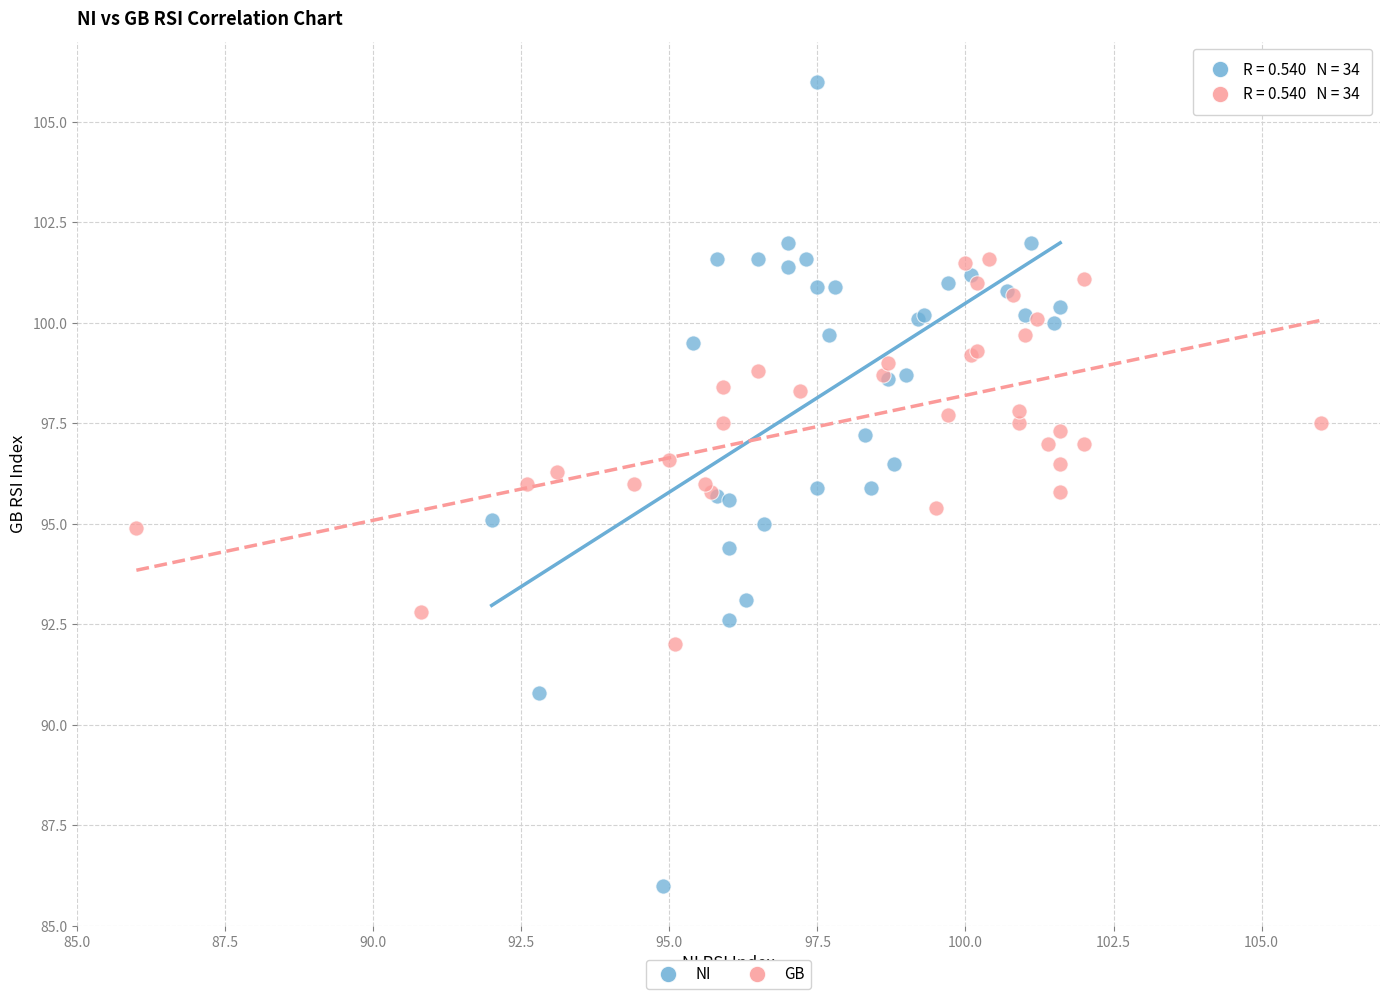

Which series contains the highest Y value?

NI